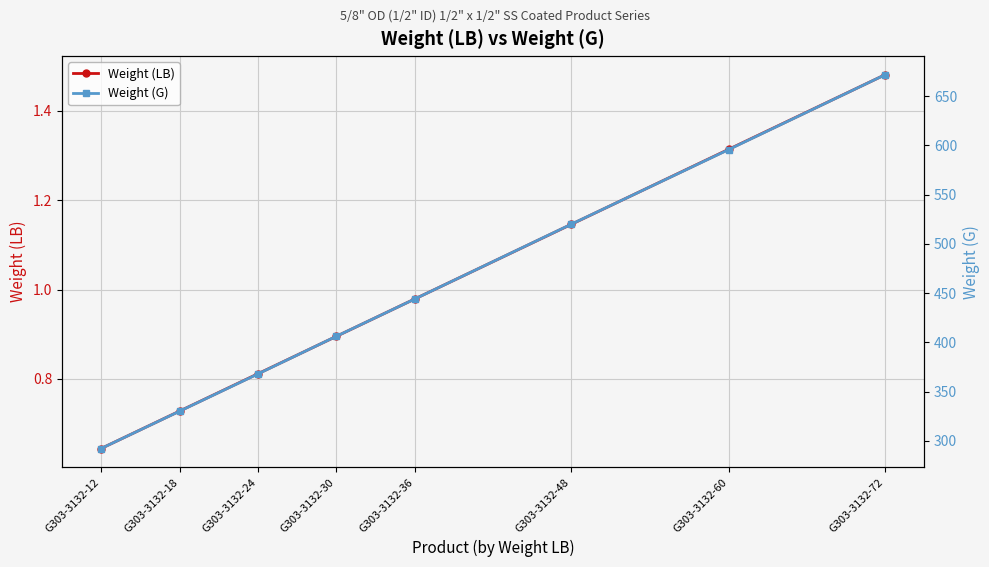

Between G303-3132-12 and G303-3132-60, which is larger?

G303-3132-60